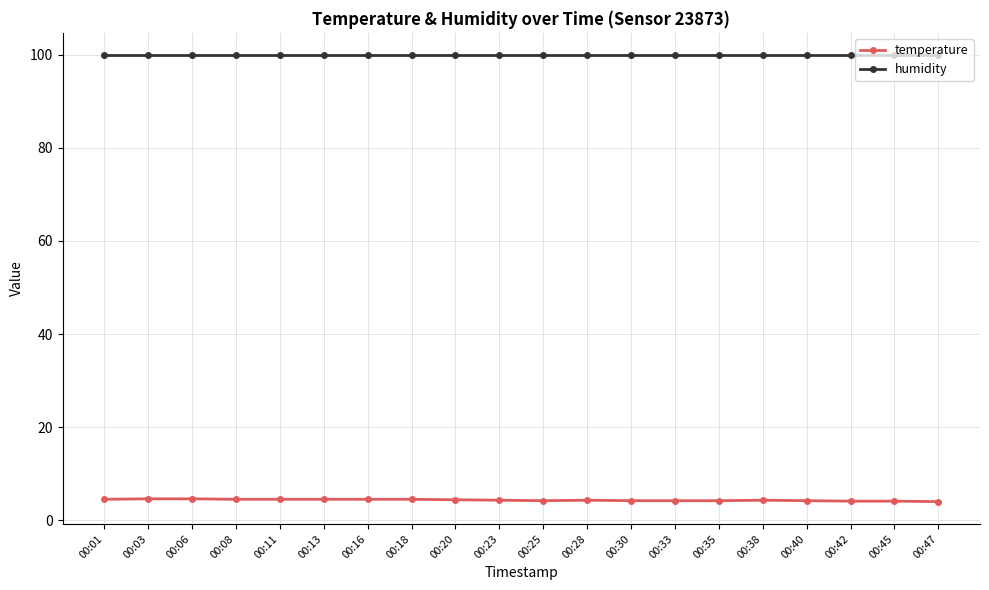

List the series in order of their overall mean, highest first.

humidity, temperature